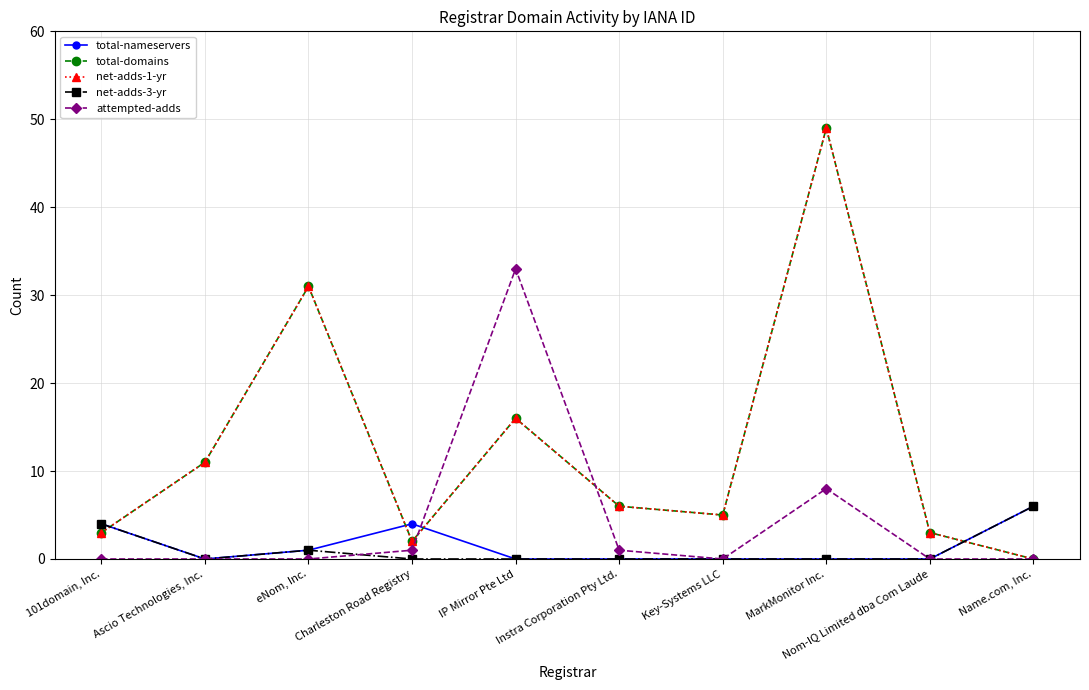

At which label does total-domains first exceed 6?

Ascio Technologies, Inc.